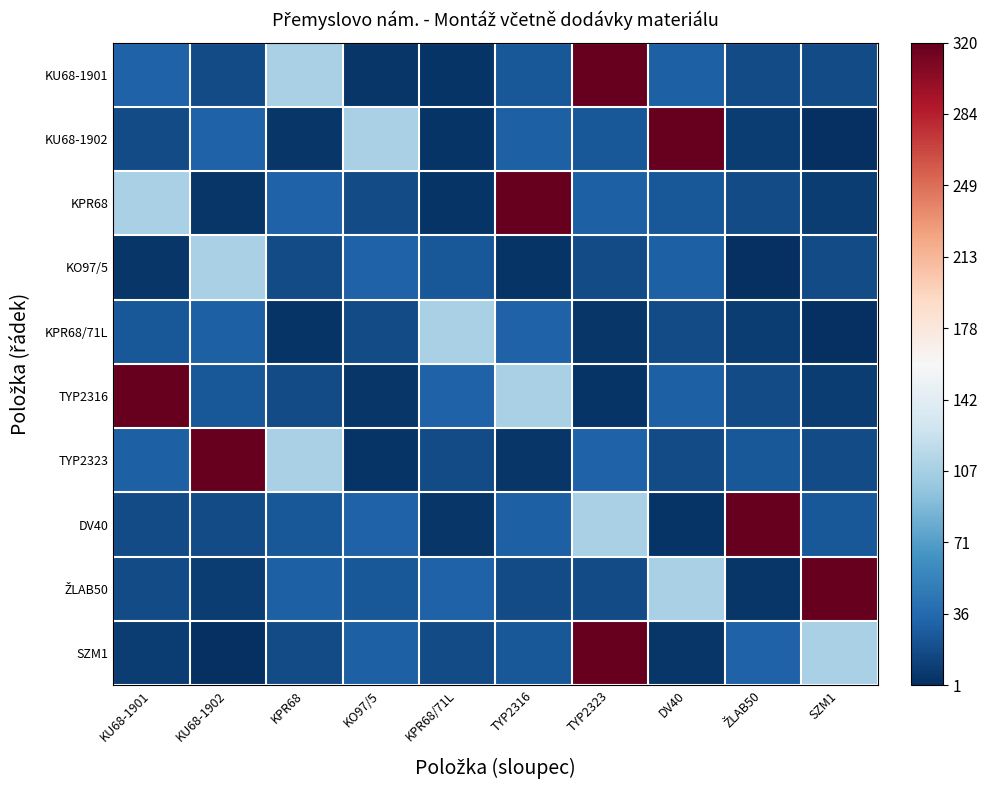

Between DV40 and ŽLAB50, which is larger?

DV40